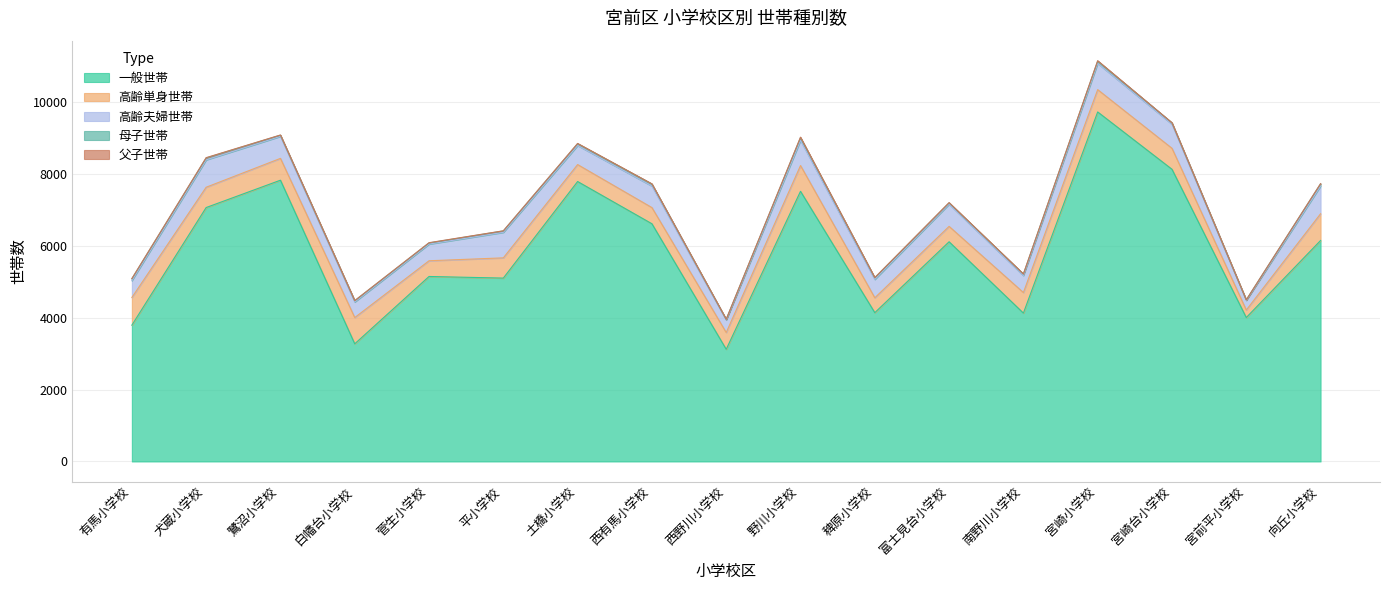

Is the value of 一般世帯 at 平小学校 greater than the value of 高齢夫婦世帯 at 西有馬小学校?

Yes